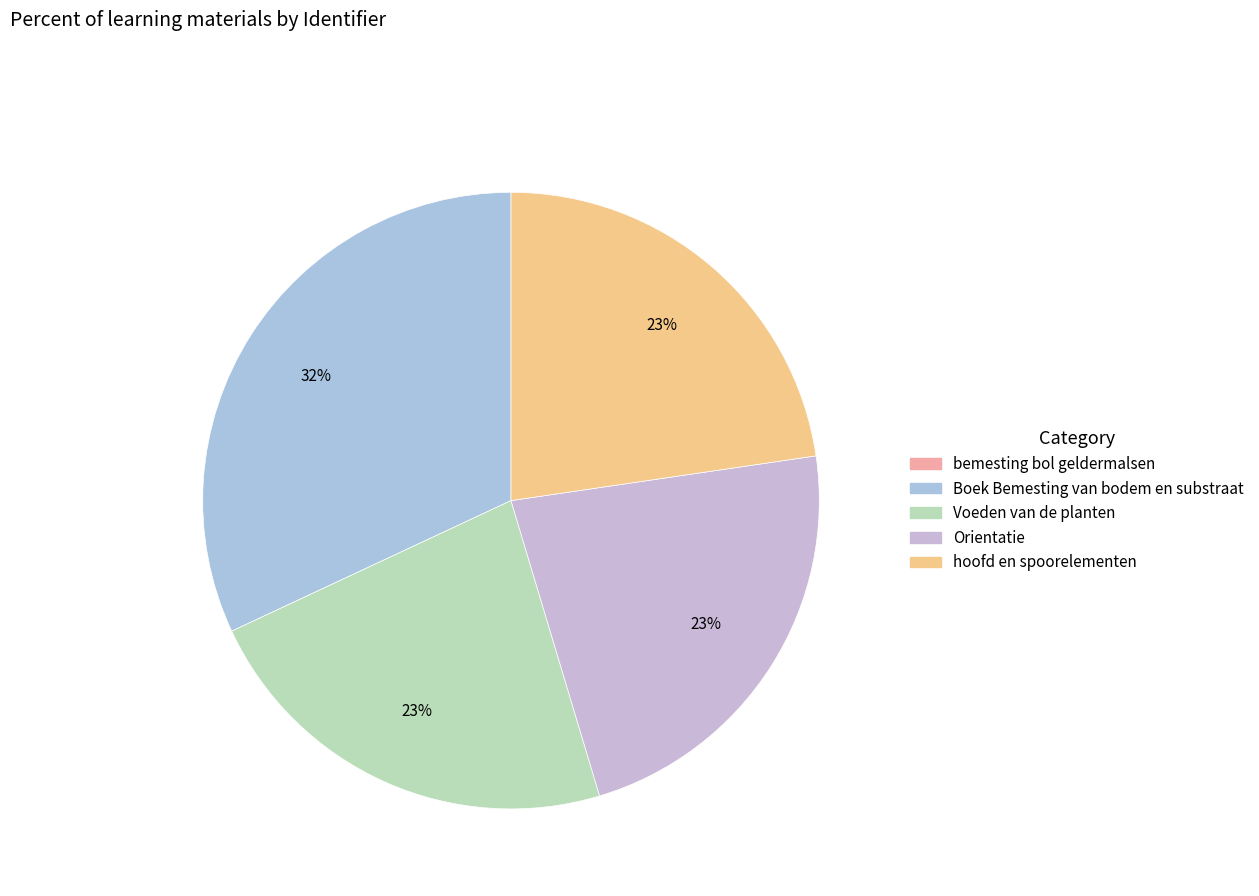

How many segments does this pie chart have?

5